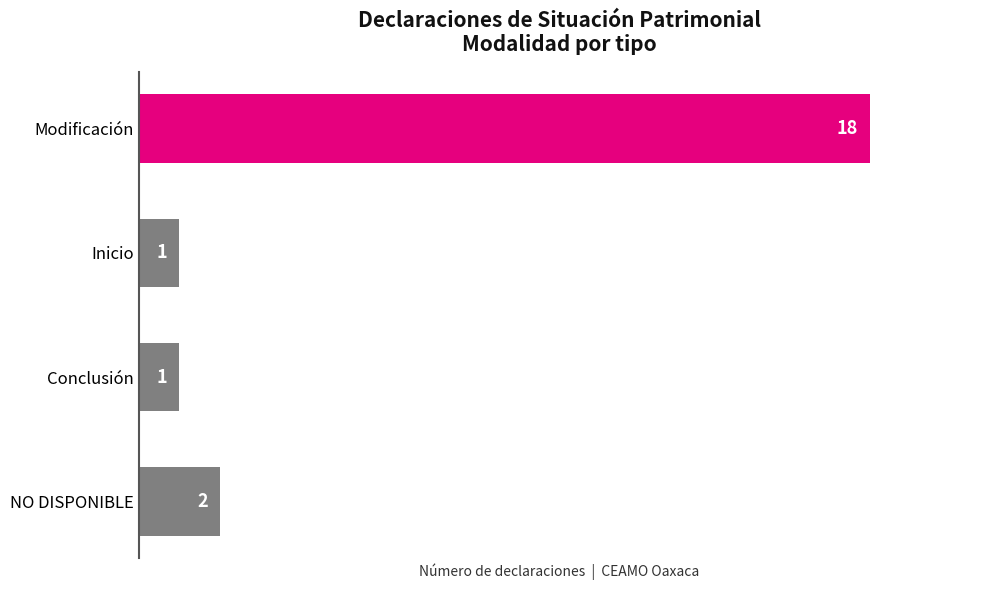

What is the maximum value shown in the chart?

18